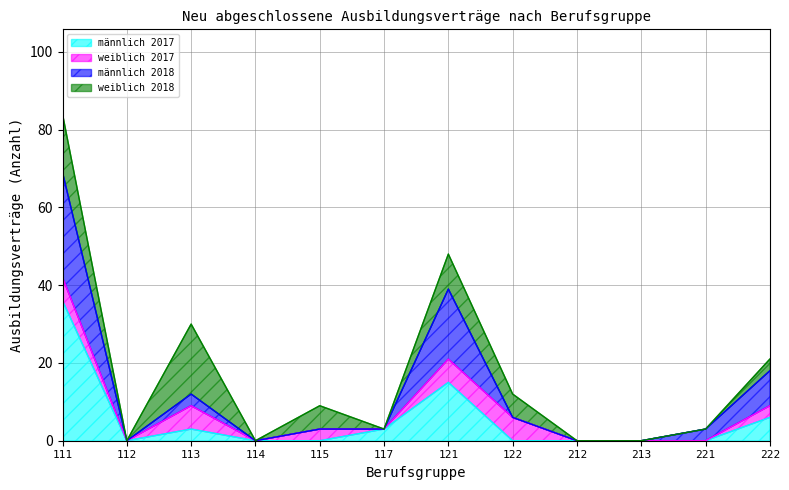

The männlich 2017 series shows 0 at 122. True or false?

True